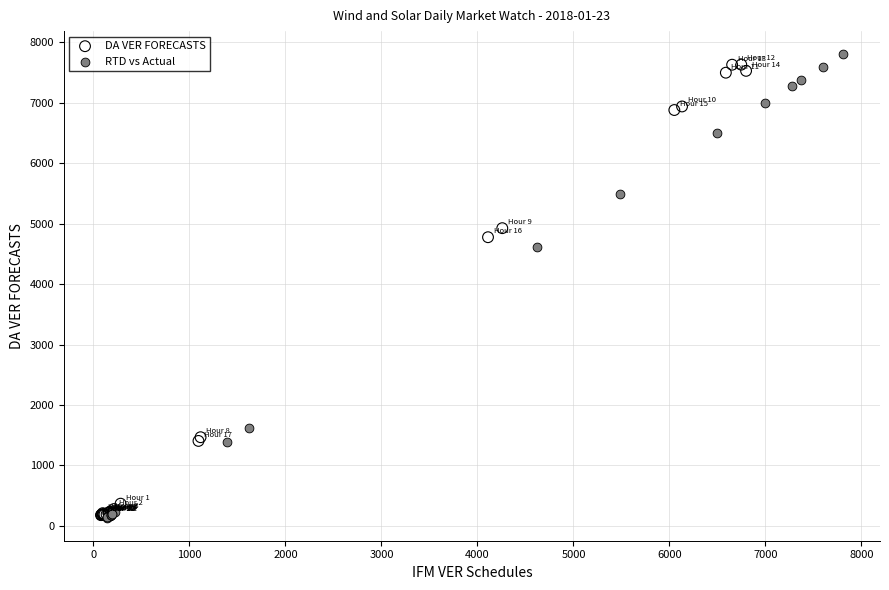

What are all the series names shown in the legend?

DA VER FORECASTS, RTD vs Actual